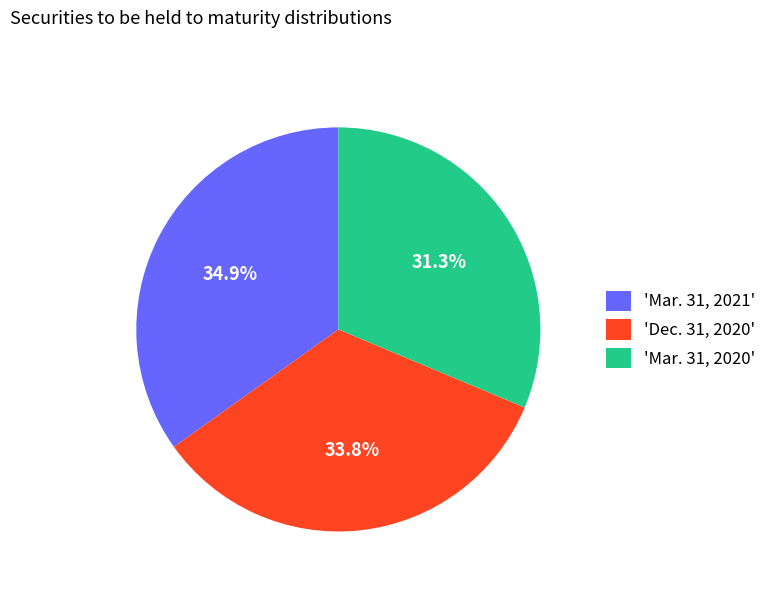

What is the smallest slice in the pie chart?

'Mar. 31, 2020'